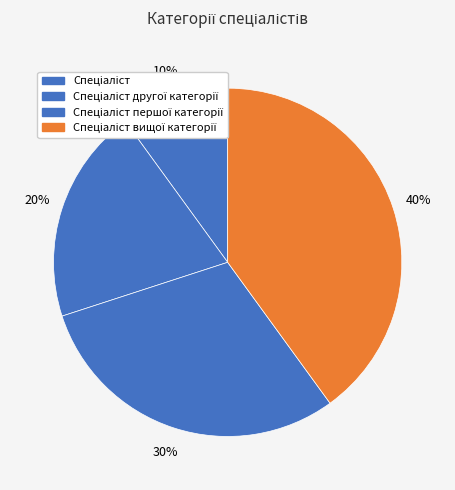

How many segments does this pie chart have?

4